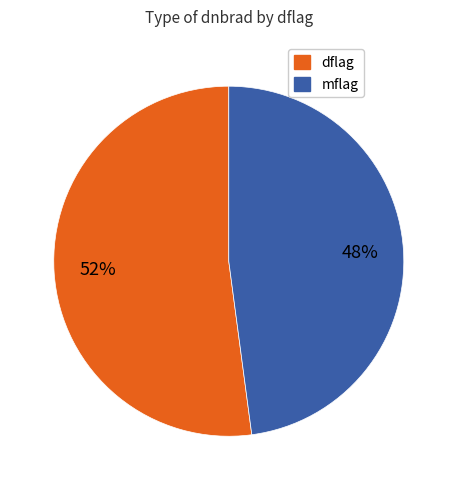

Does any single category account for the majority?

Yes